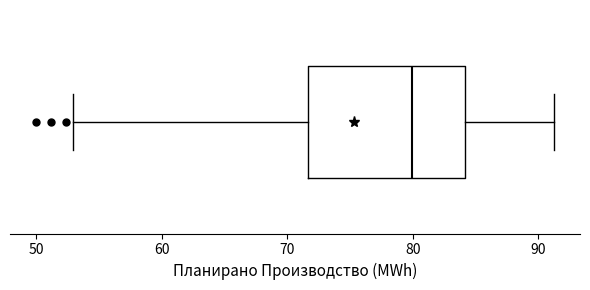

Where does the right whisker of the box end on the x-axis? The values are not printed on the chart, so give them approximately, as read against the axis.

91